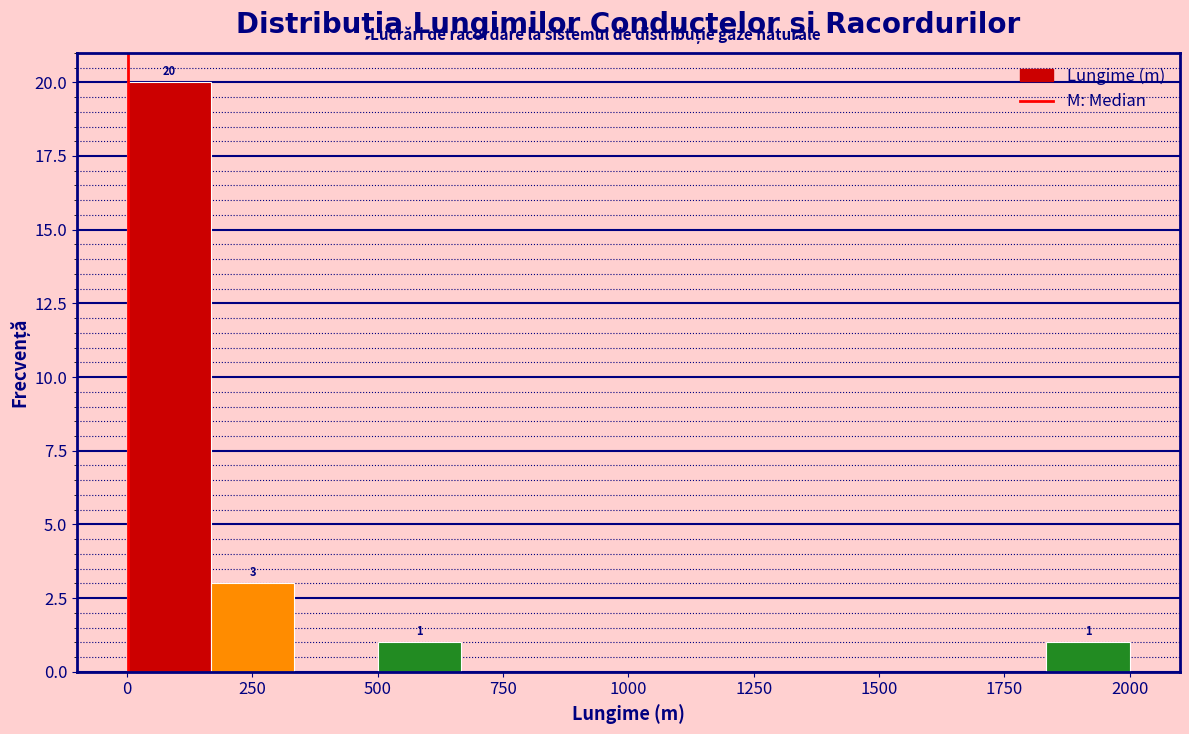

Read against the x-axis, roughly where is the centre of the tallest bar?

100